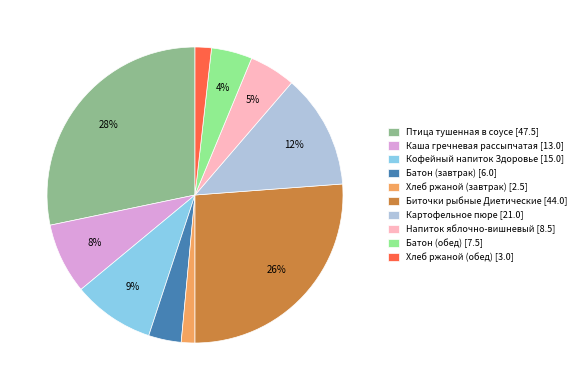

What is the largest slice in the pie chart?

Птица тушенная в соусе